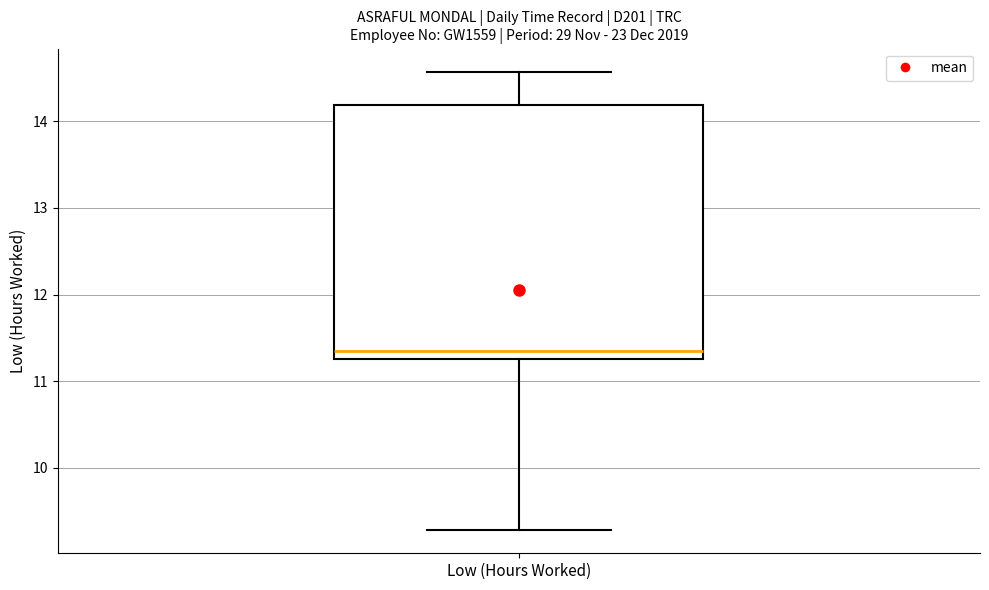

Where is the upper edge of the box for Low (Hours Worked) on the y-axis? The values are not printed on the chart, so give them approximately, as read against the axis.

14.2